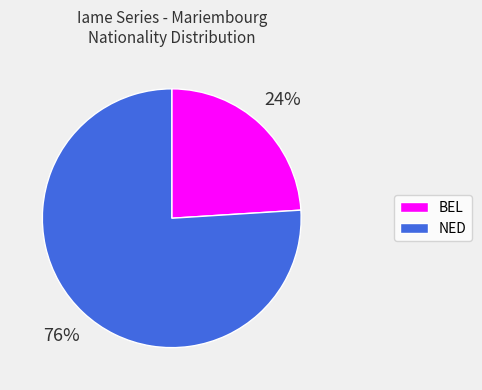

To the nearest percent, what is the average slice percentage?

50%